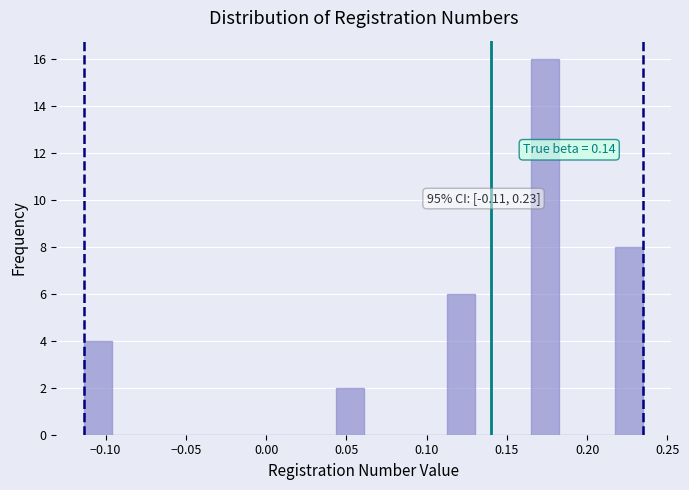

Around what value on the x-axis is the tallest bar? Give the approximate position of its centre, as read against the axis.

0.175